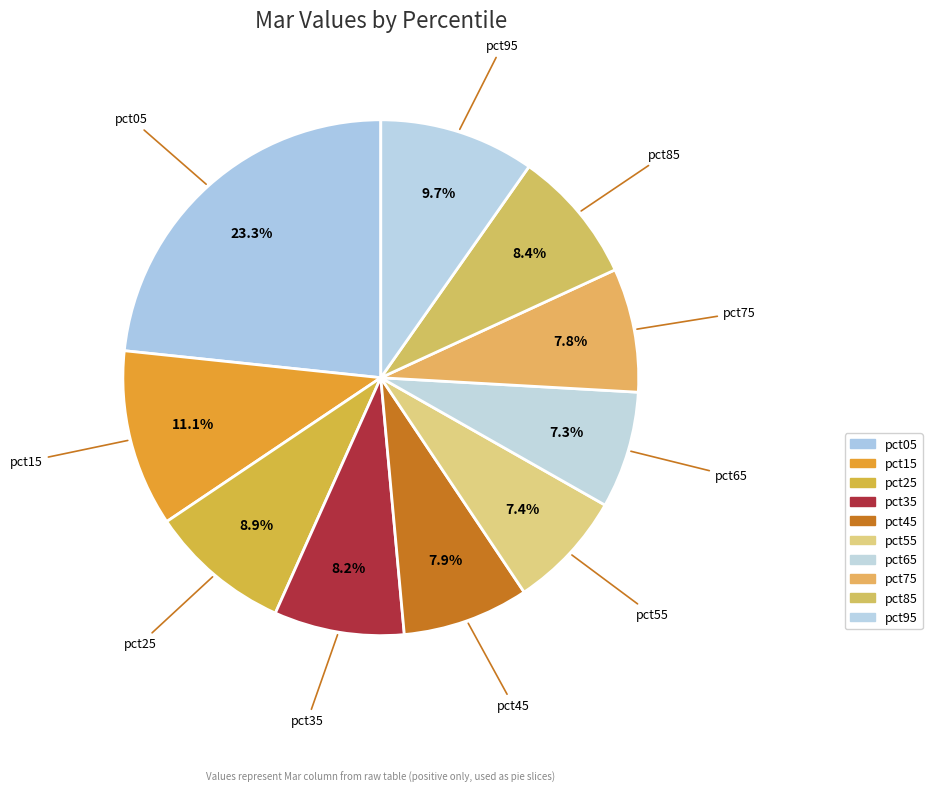

To the nearest percent, what portion does pct95 represent?

10%